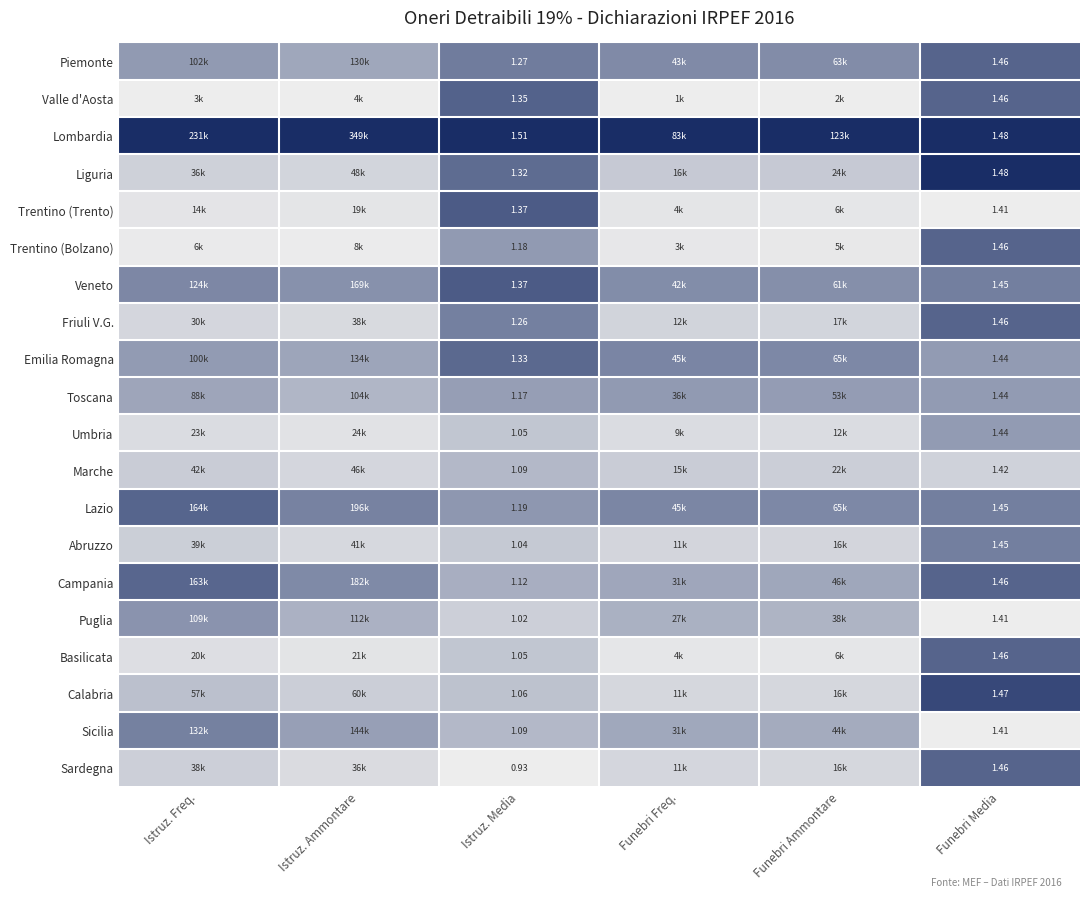

Is the value of Emilia Romagna at Istruz. Ammontare greater than the value of Valle d'Aosta at Istruz. Ammontare?

Yes